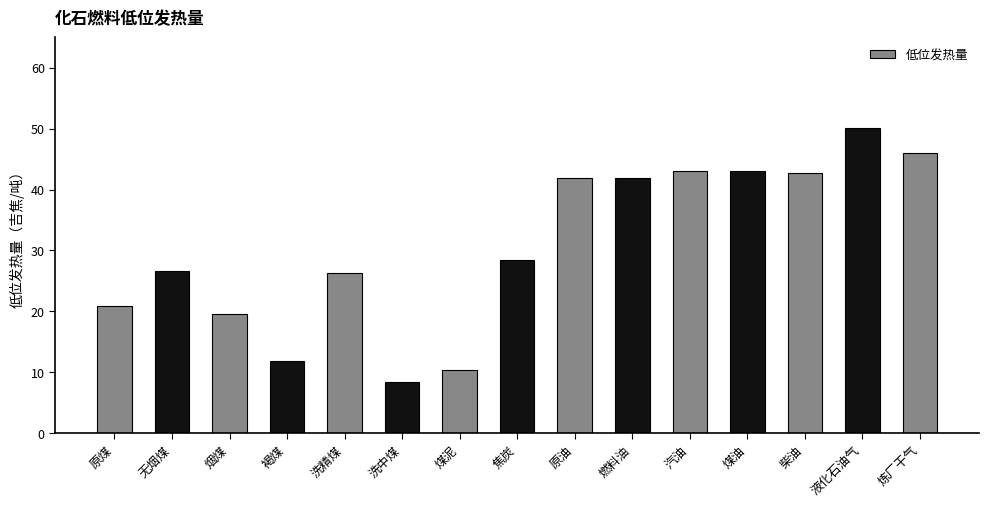

The chart shows a value of 14.5 at 炼厂干气. True or false?

False